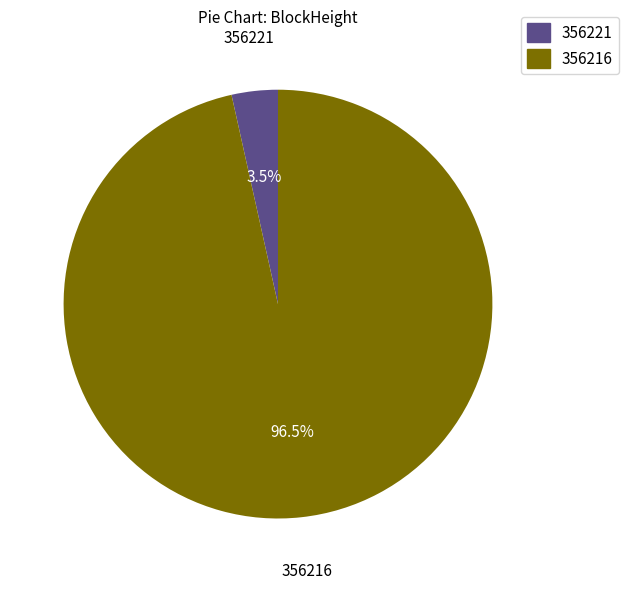

How many slices are in this pie chart?

2